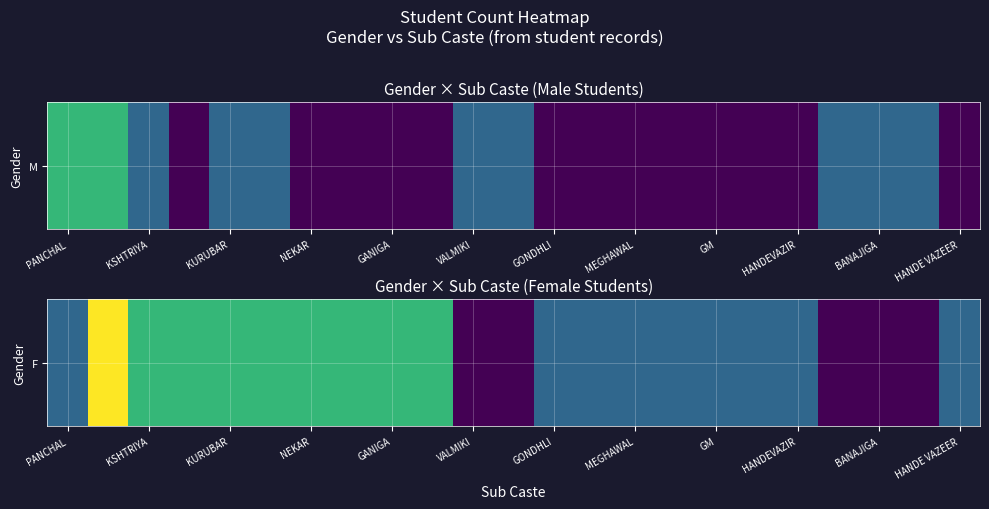

The value at 21 is -1. True or false?

False